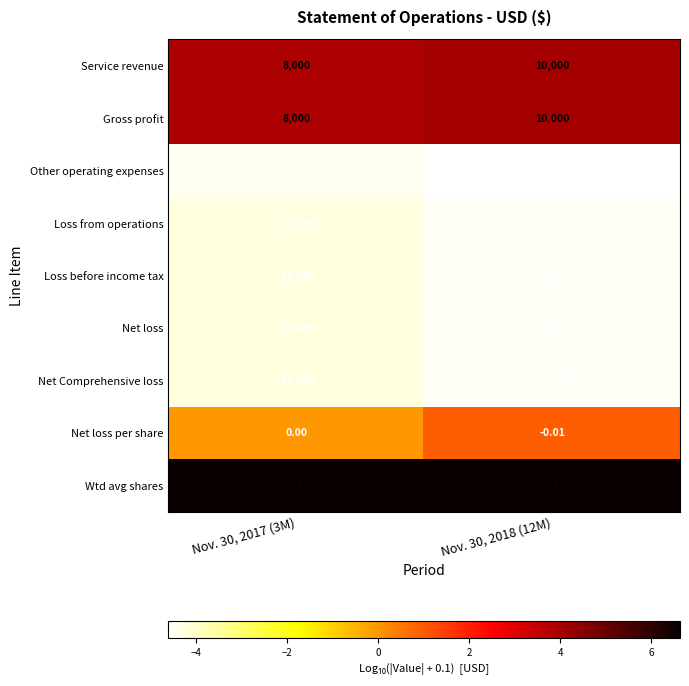

Which series has the largest range (max minus min)?

Wtd avg shares